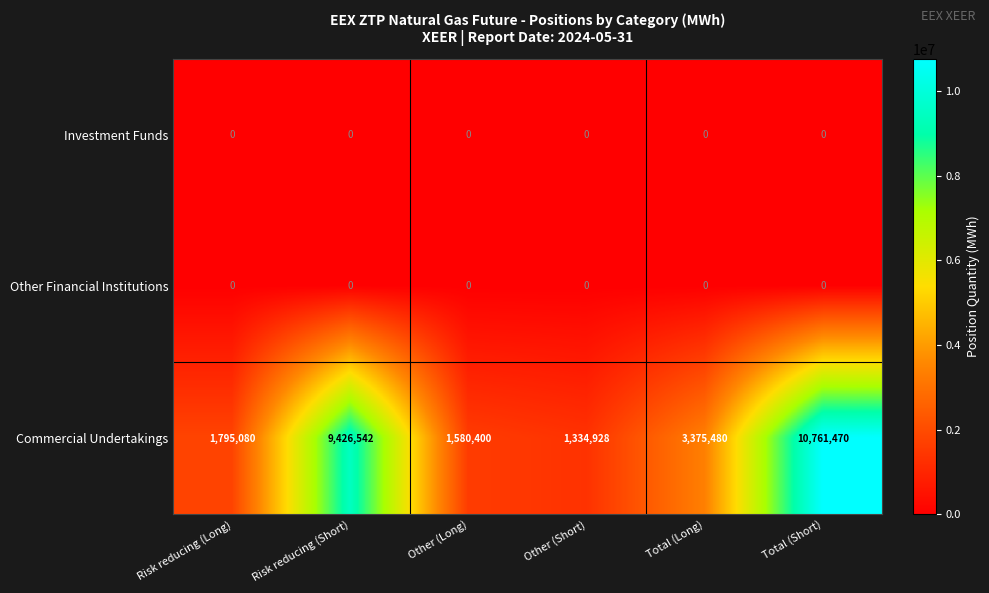

Which series has the widest spread of values?

Commercial Undertakings